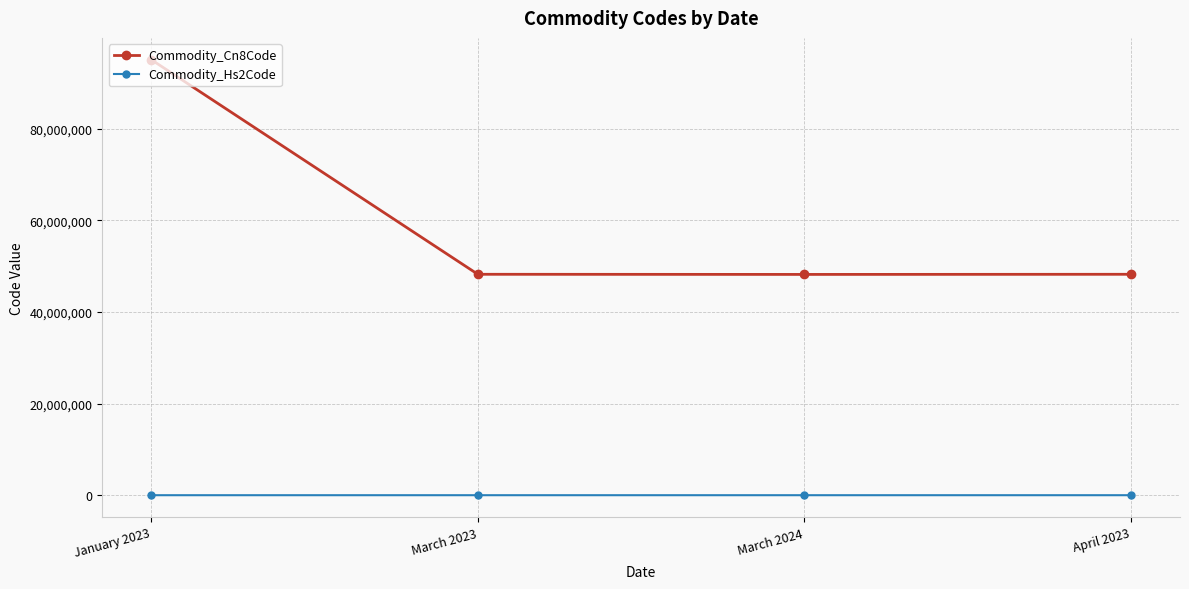

How many lines are shown in the chart?

2